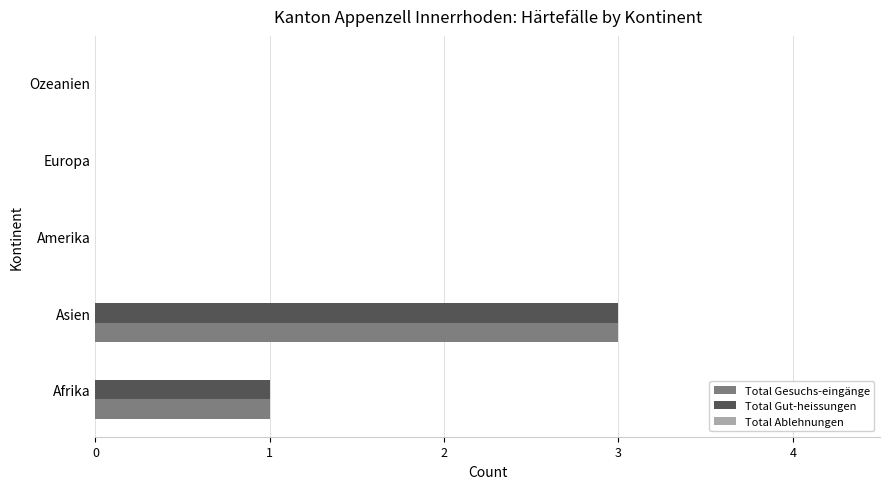

What is the sum of all Total Gut-heissungen values?

4